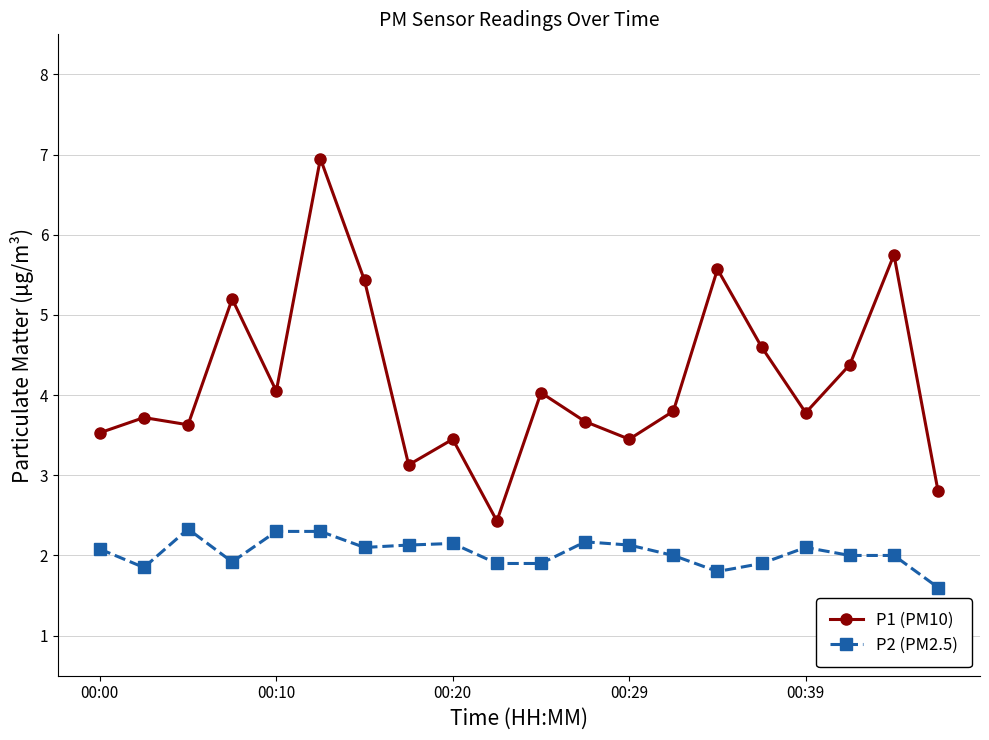

Rank the series by their average value, from highest to lowest.

P1 (PM10), P2 (PM2.5)